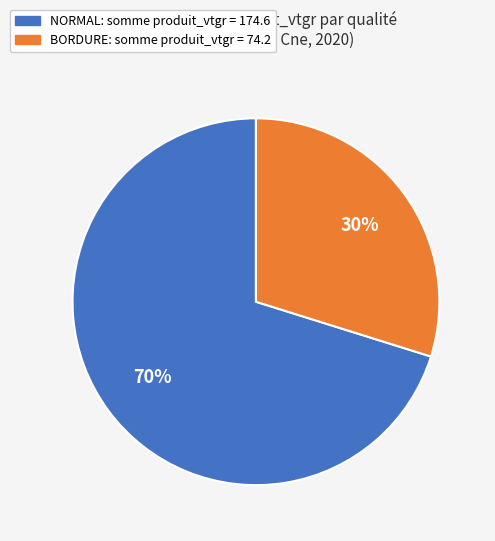

To the nearest percent, what is the average slice percentage?

50%